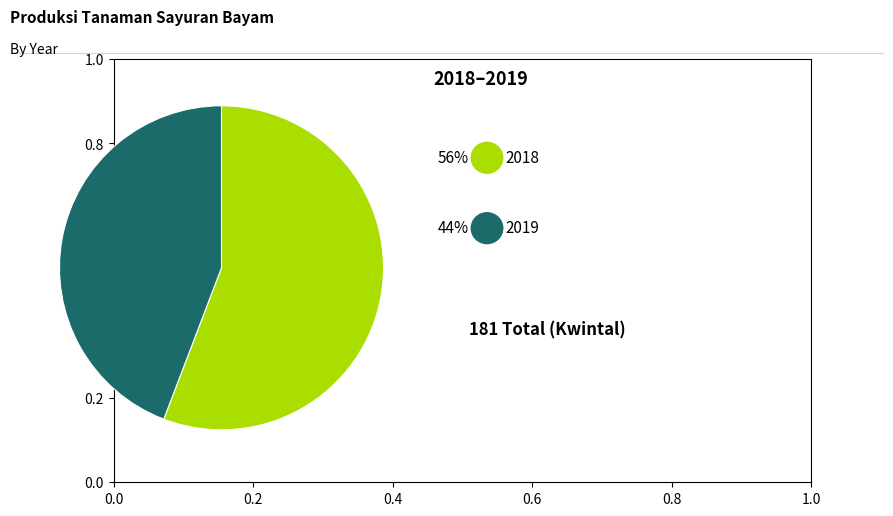

Does any single category account for the majority?

Yes